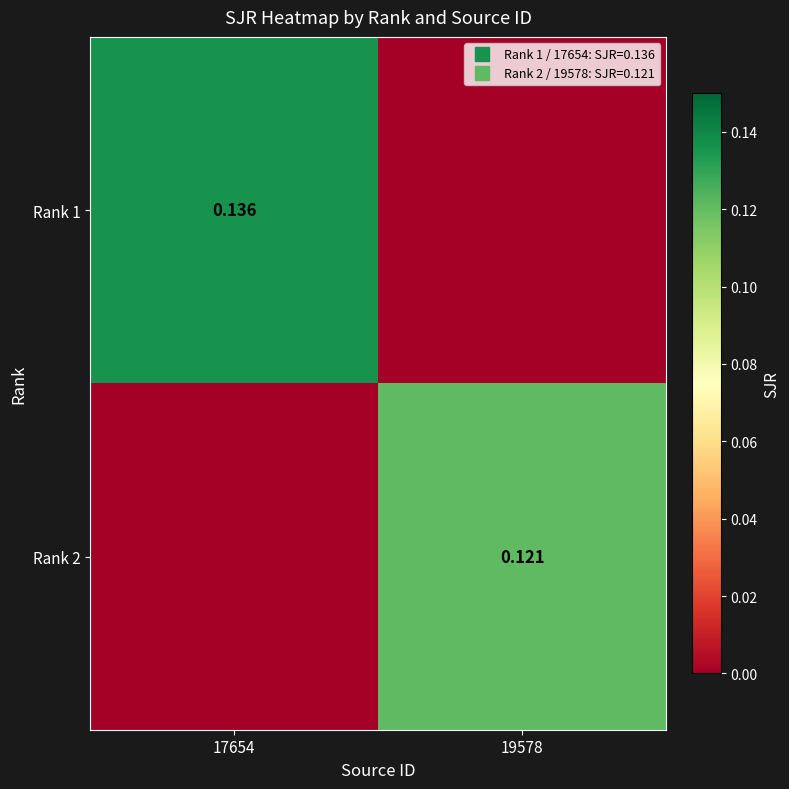

At which label does Rank 2 reach its minimum?

17654